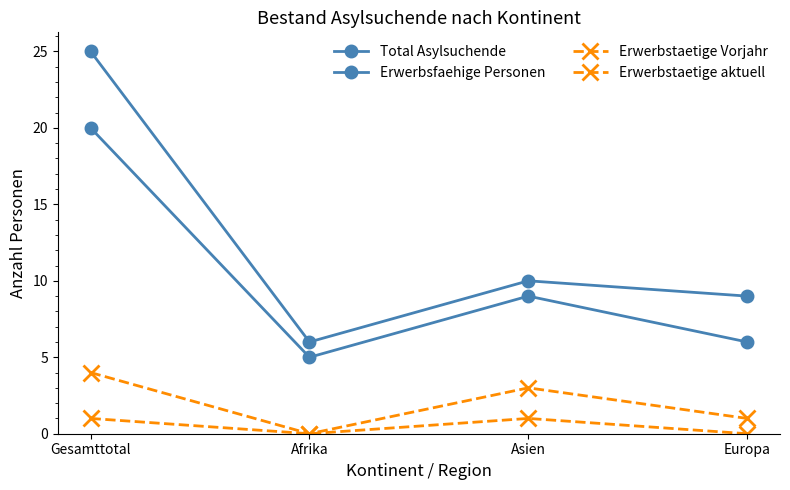

Which series has the largest range (max minus min)?

Total Asylsuchende